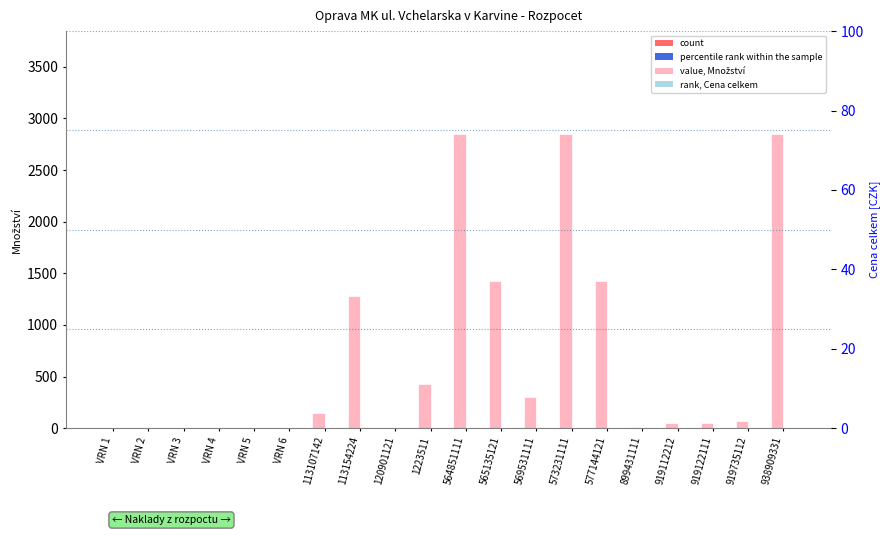

At which label is value (Množství) closest to 1424?

565135121